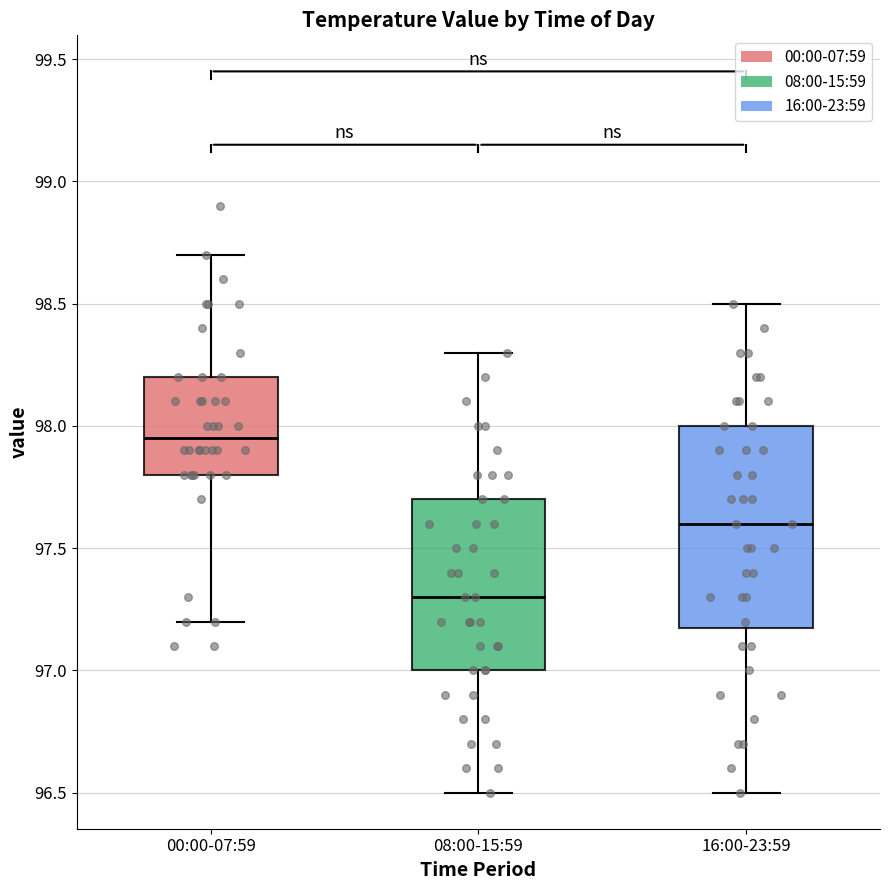

Reading left to right, transcribe this box plot: for each box, give where its median line is, the range the box spans, and where its two whiskers end, as read against the y-axis. The values are not printed on the chart, so give them approximately, as read against the axis.

00:00-07:59: median 97.95, box 97.80 to 98.20, whiskers 97.20 to 98.70
08:00-15:59: median 97.30, box 97.00 to 97.70, whiskers 96.50 to 98.30
16:00-23:59: median 97.60, box 97.20 to 98.00, whiskers 96.50 to 98.50